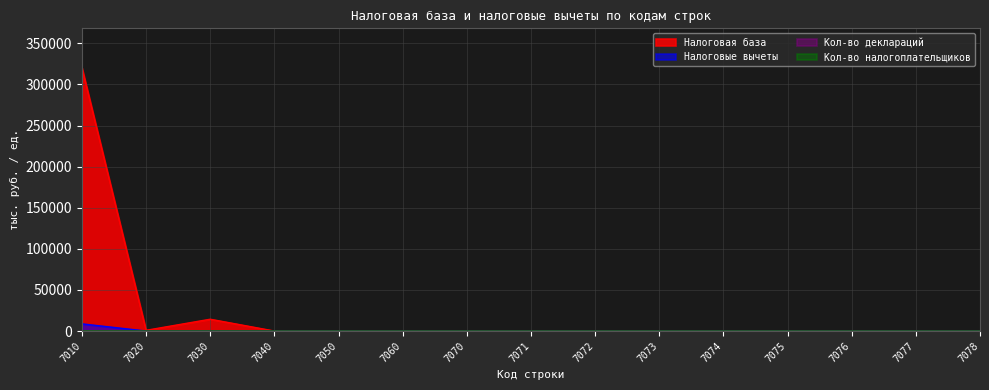

Reading left to right, list all the values displayed in this chart.

Налоговая база: 7010=320238	7020=878	7030=14369	7040=0	7050=0	7060=0	7070=0	7071=0	7072=0	7073=0	7074=0	7075=0	7076=0	7077=0	7078=0
Налоговые вычеты: 7010=8717	7020=0	7030=0	7040=0	7050=0	7060=0	7070=0	7071=0	7072=0	7073=0	7074=0	7075=0	7076=0	7077=0	7078=0
Кол-во деклараций: 7010=59	7020=1	7030=7	7040=0	7050=0	7060=0	7070=0	7071=0	7072=0	7073=0	7074=0	7075=0	7076=0	7077=0	7078=0
Кол-во налогоплательщиков: 7010=25	7020=1	7030=4	7040=0	7050=0	7060=0	7070=0	7071=0	7072=0	7073=0	7074=0	7075=0	7076=0	7077=0	7078=0